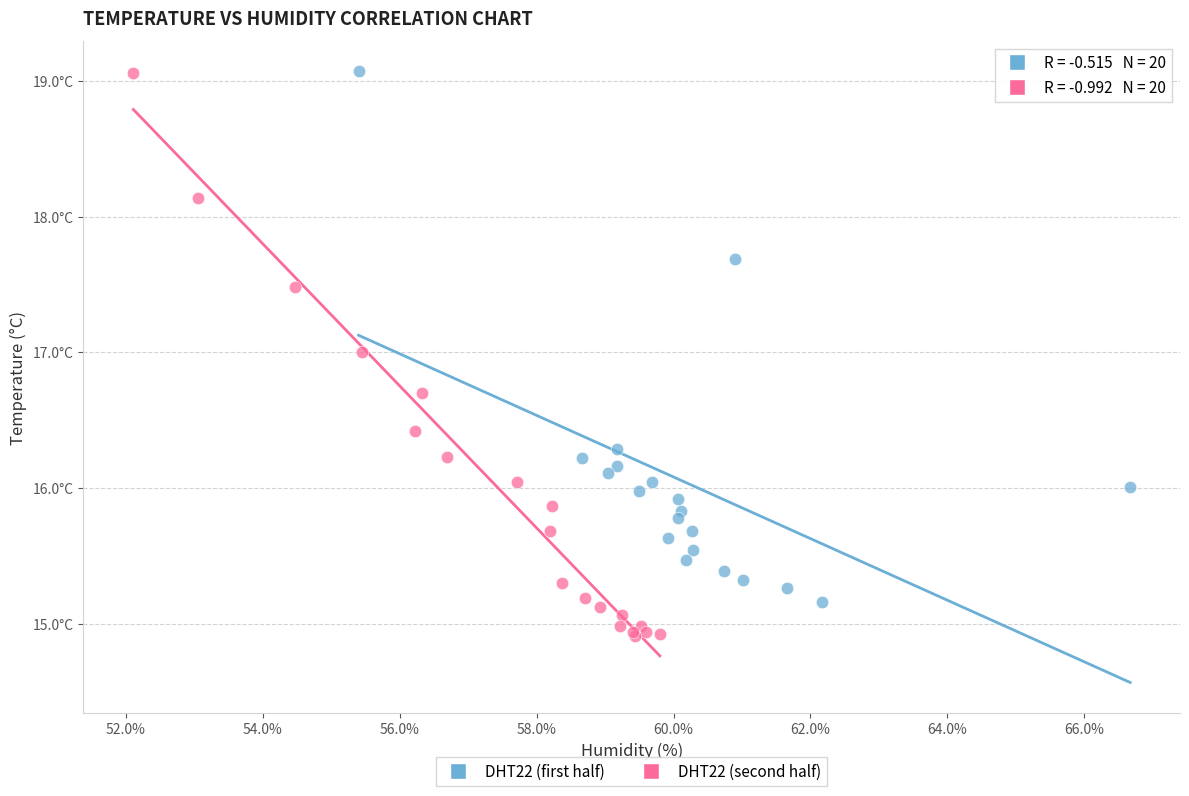

What are all the series names shown in the legend?

DHT22 (first half), DHT22 (second half)